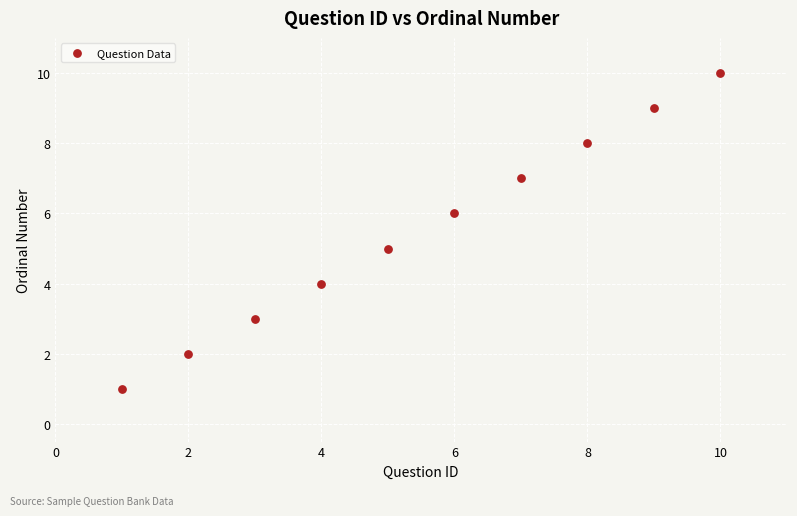

What is the range of Y values (max minus min)?

9